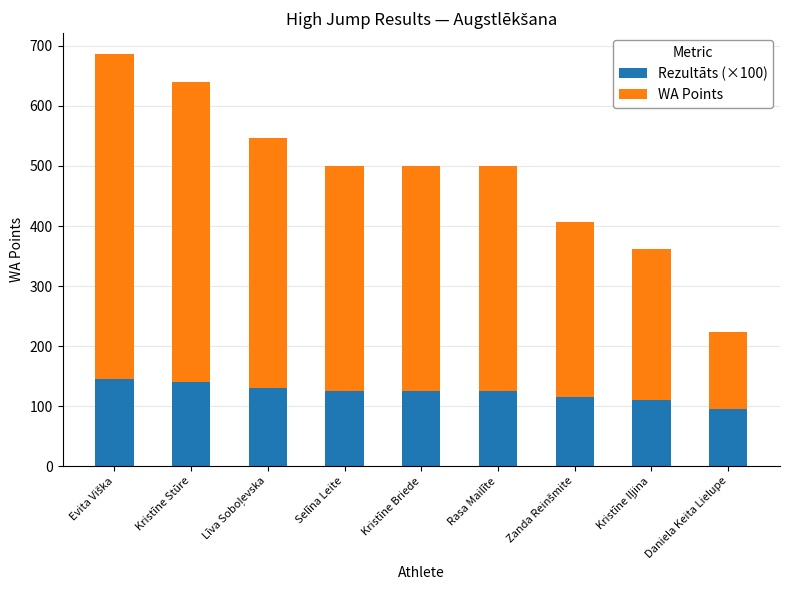

How many bars are there in total?

9